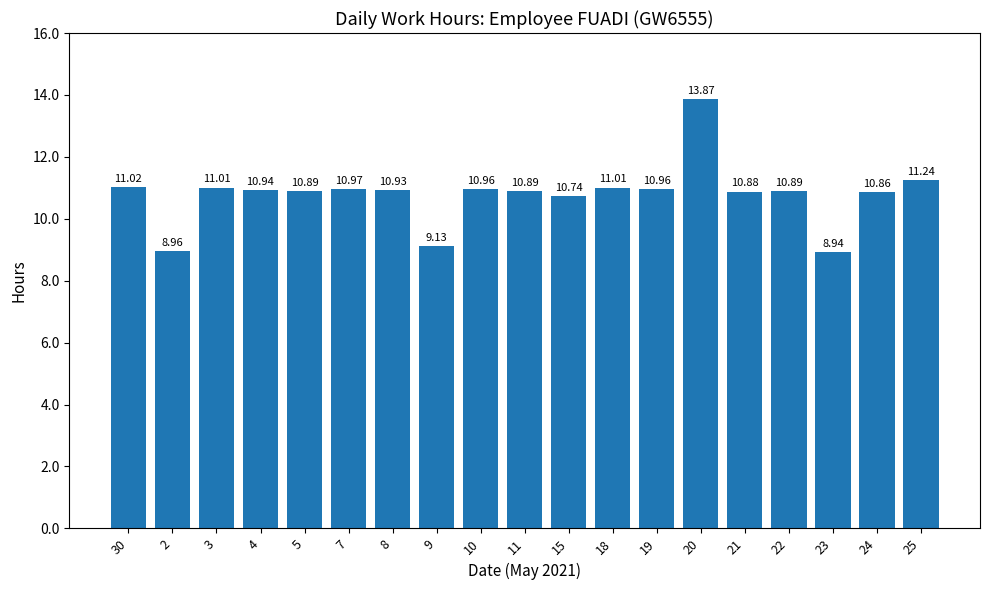

What is the sum of the values at 22 and 5?

21.8